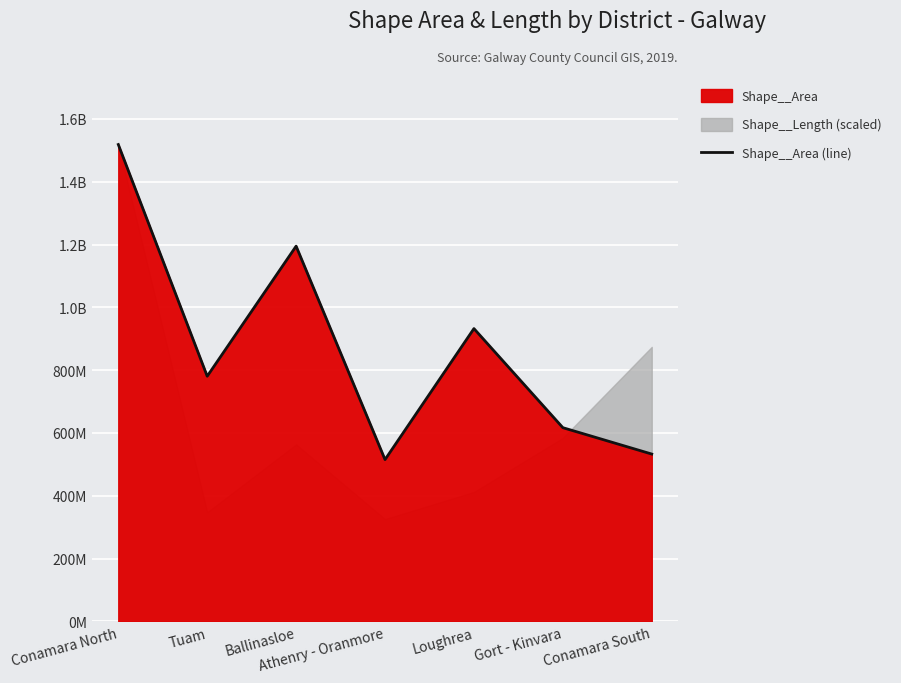

What is the sum of all values?

6090777052.4